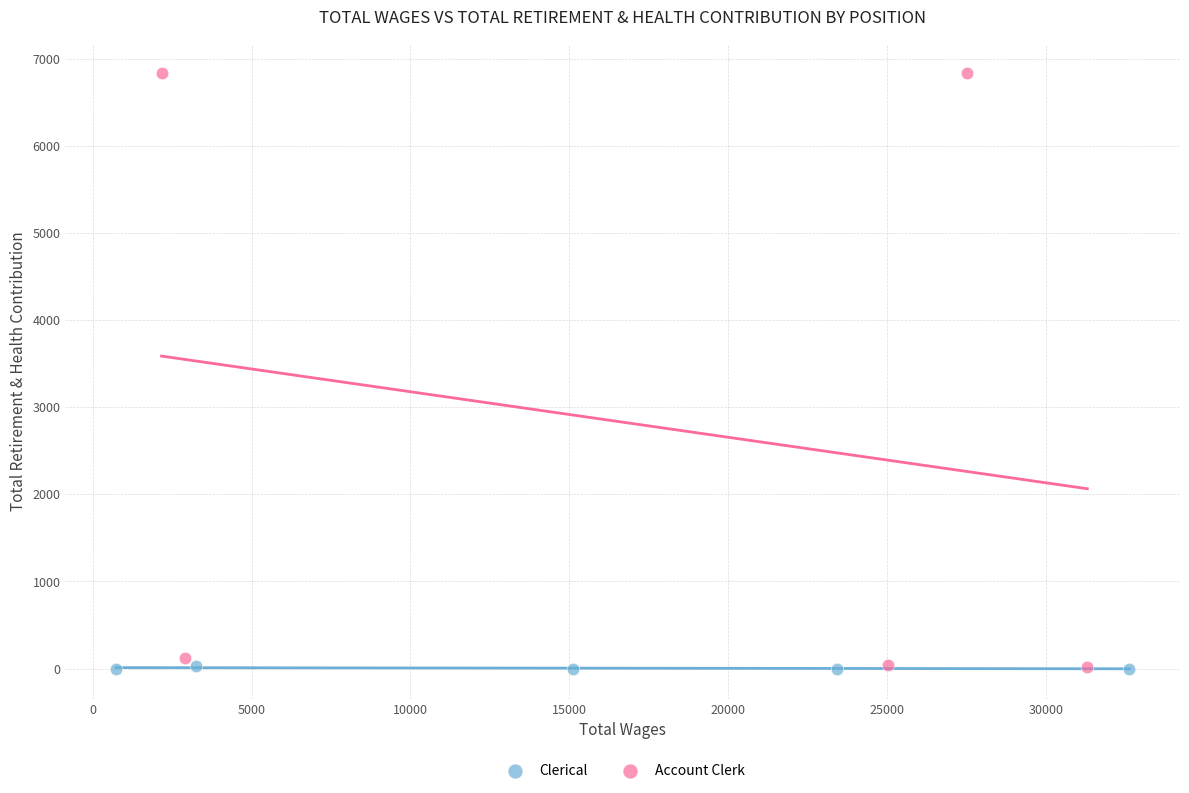

Which series contains the highest Y value?

Account Clerk